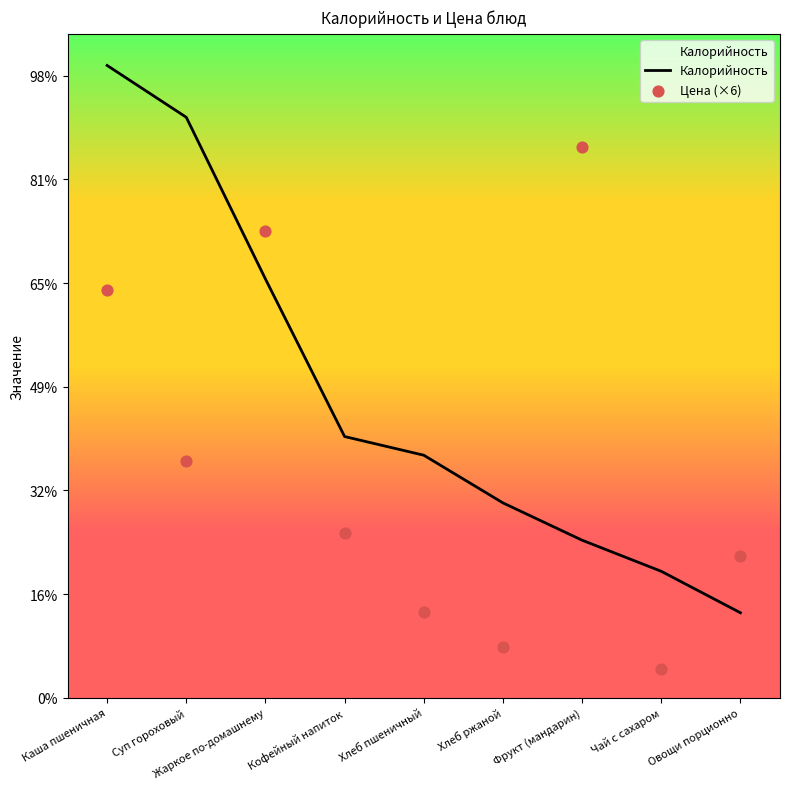

Which series reaches the minimum Y coordinate?

Цена (×6)